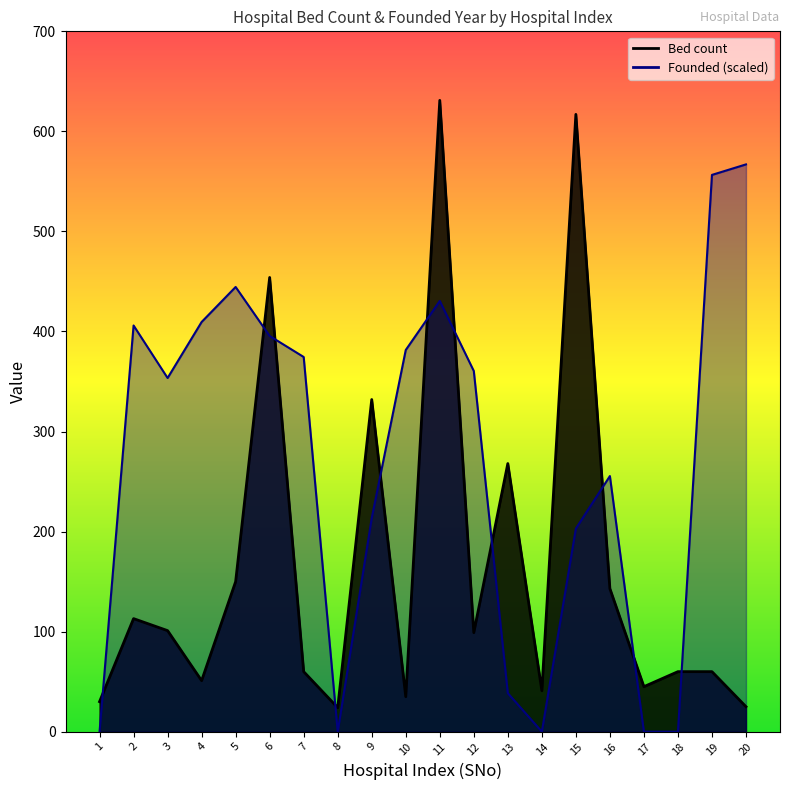

What is the sum of all values?

3339